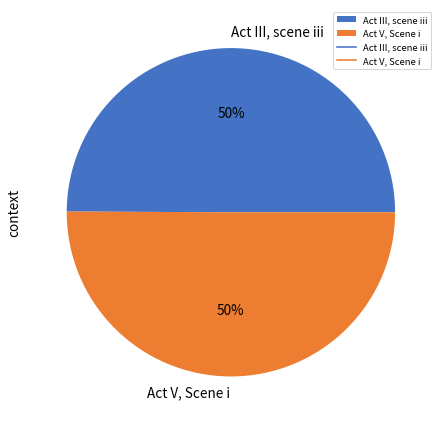

True or false: Act V, Scene i accounts for 40% of the total.

False